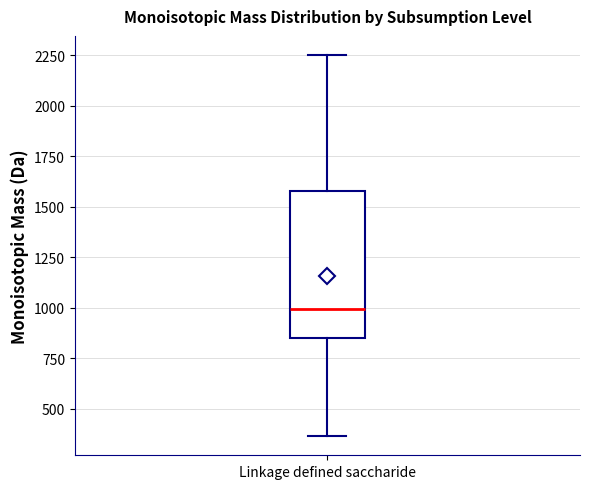

Transcribe this box plot: give where the median line is, the range the box spans, and where the two whiskers end, as read against the y-axis. The values are not printed on the chart, so give them approximately, as read against the axis.

median 1000, box 850 to 1600, whiskers 350 to 2250